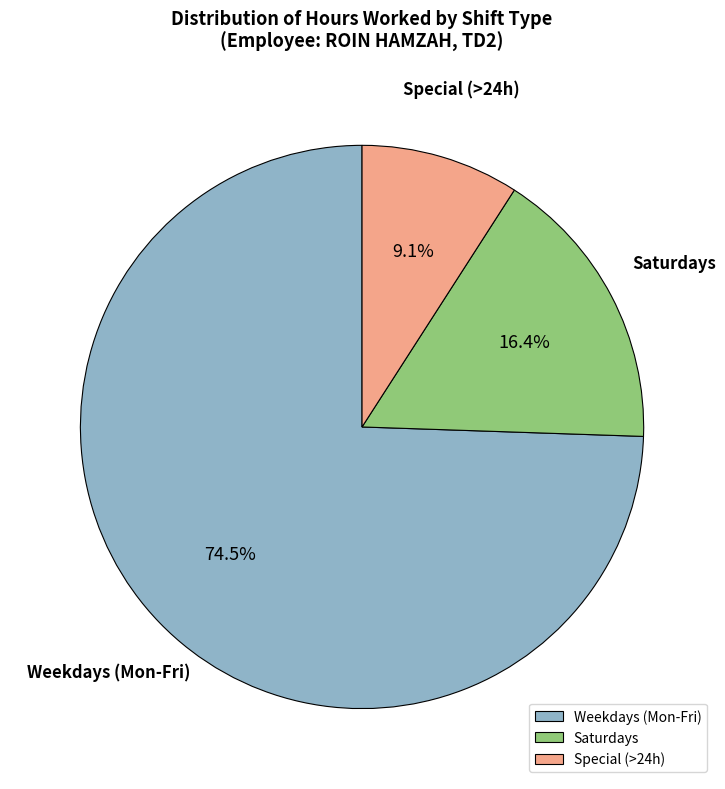

Do Weekdays (Mon-Fri) and Saturdays together represent more than half of the pie?

Yes